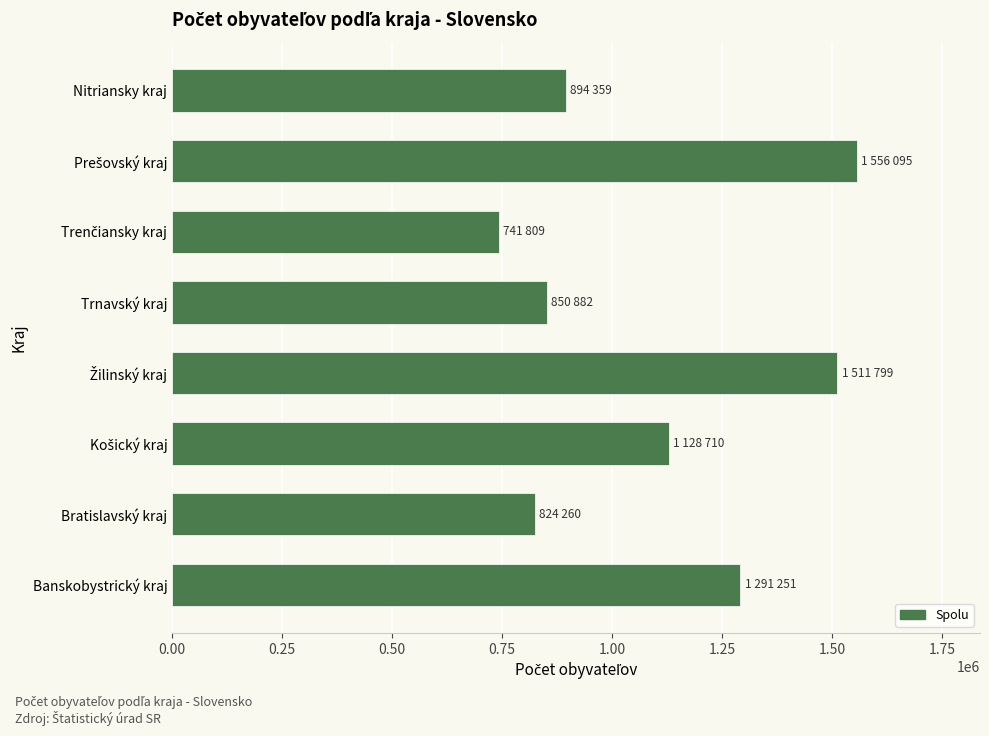

What is the smallest value displayed?

741809